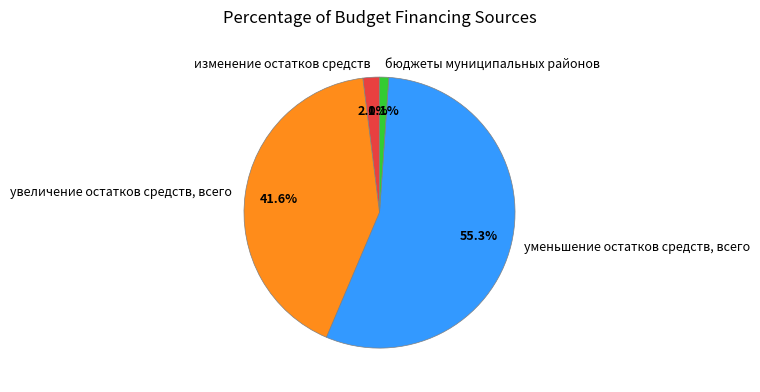

Which category has the biggest portion of the pie?

уменьшение остатков средств, всего